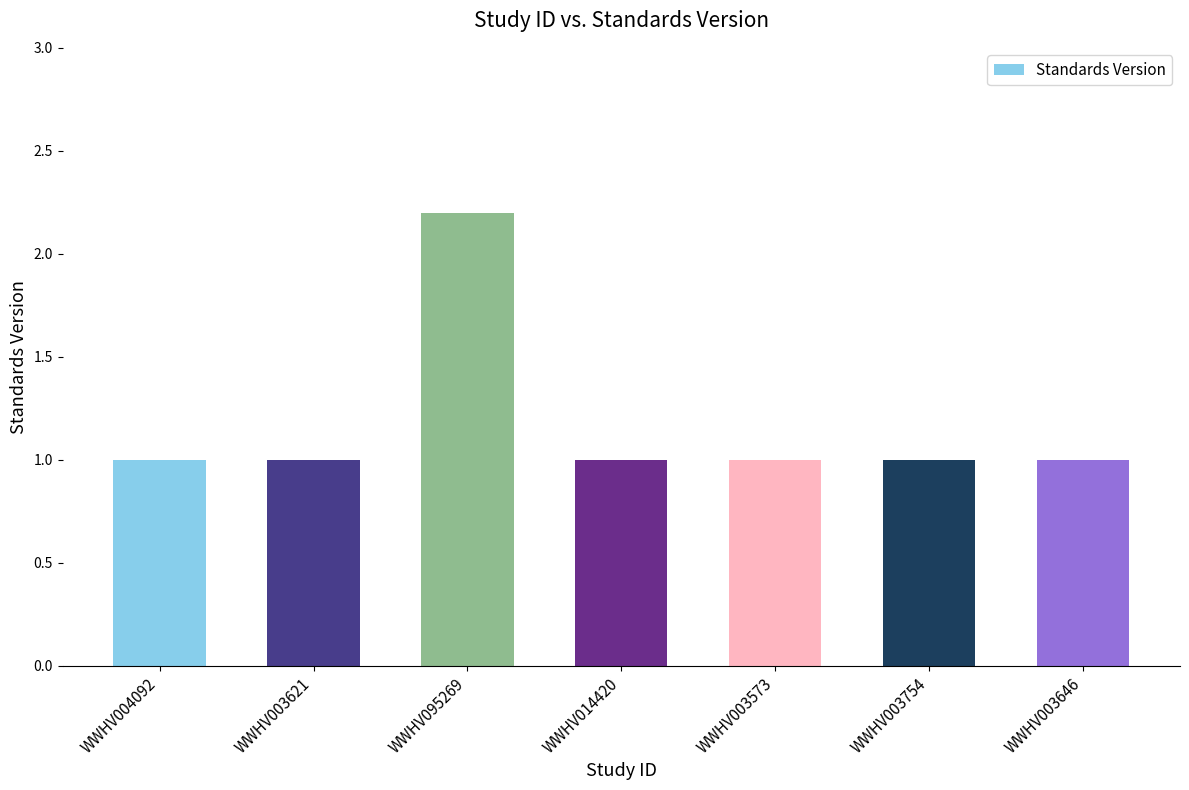

What is the sum of all values?

8.2